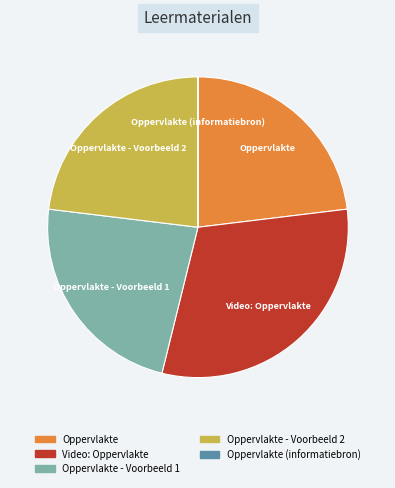

Does any single category account for the majority?

No